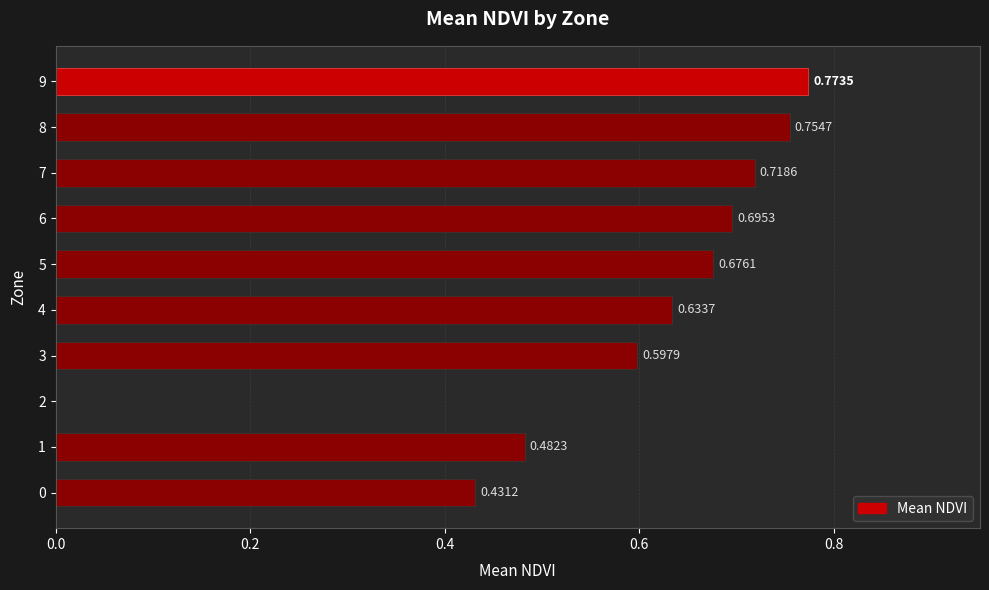

What is the change in value from 1 to 3?

+0.1